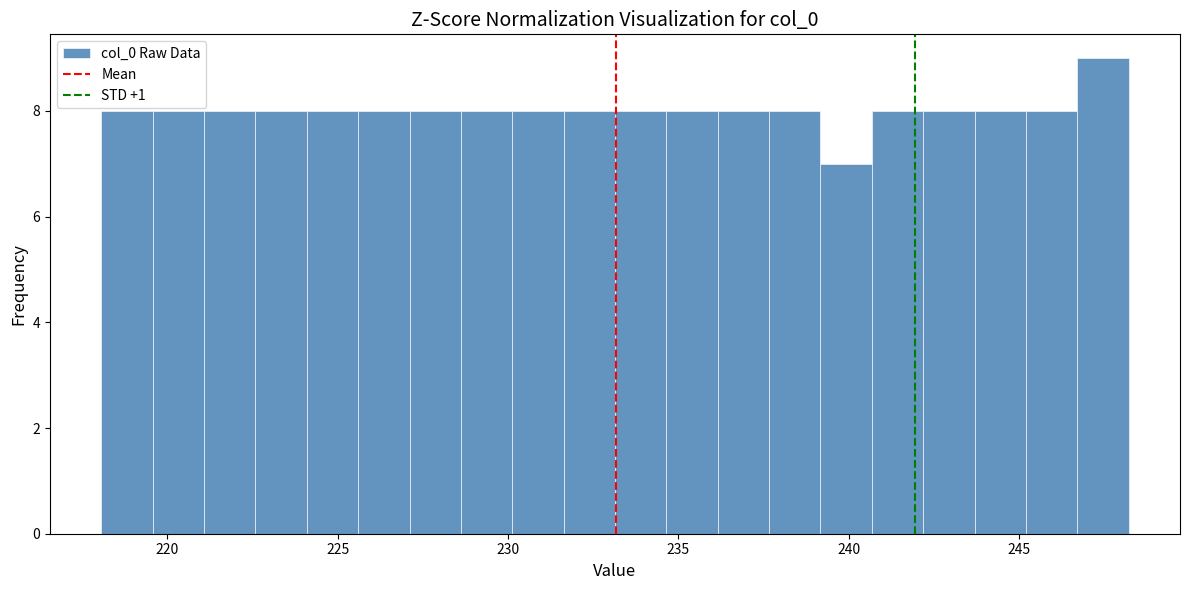

Read against the x-axis, roughly where is the centre of the tallest bar?

247.5